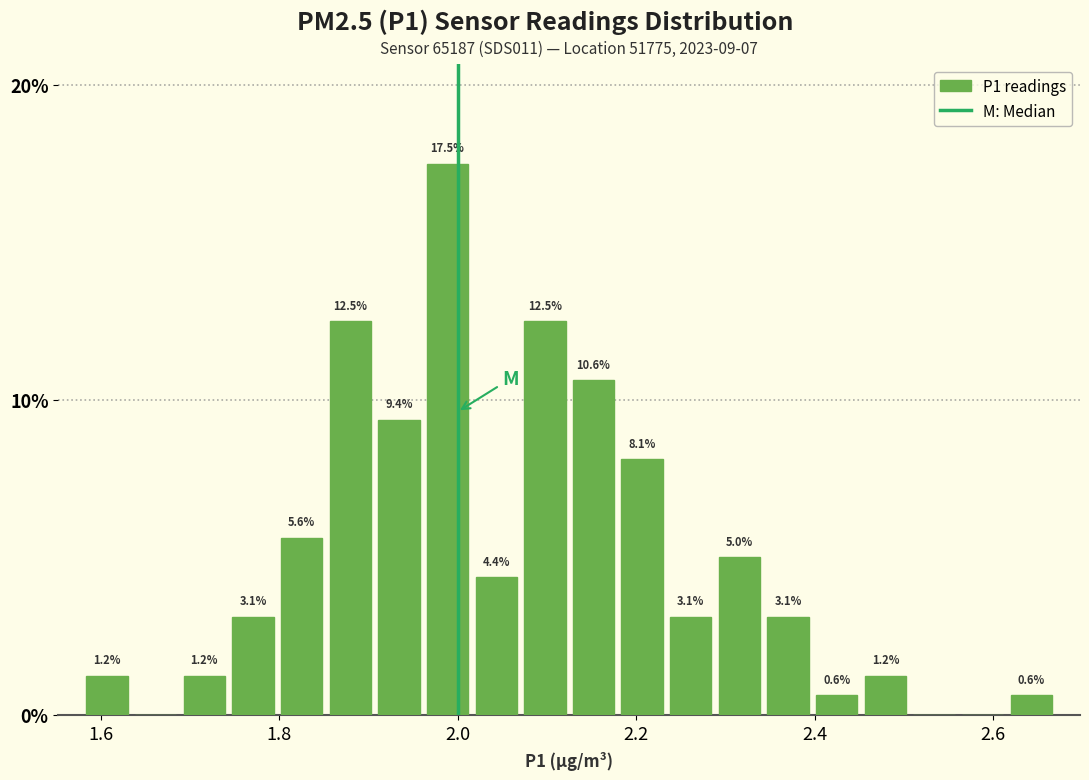

Read against the x-axis, roughly where is the centre of the tallest bar?

1.98